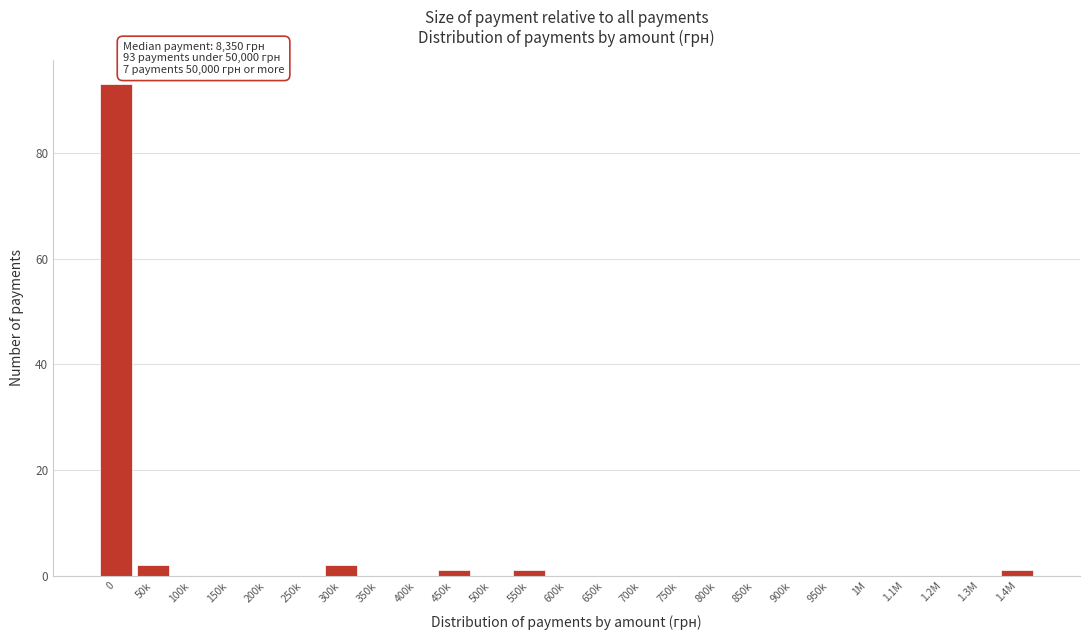

Reading right to left, what are all the values shown in this chart?

1.4M=1	1.3M=0	1.2M=0	1.1M=0	1M=0	950k=0	900k=0	850k=0	800k=0	750k=0	700k=0	650k=0	600k=0	550k=1	500k=0	450k=1	400k=0	350k=0	300k=2	250k=0	200k=0	150k=0	100k=0	50k=2	0=93